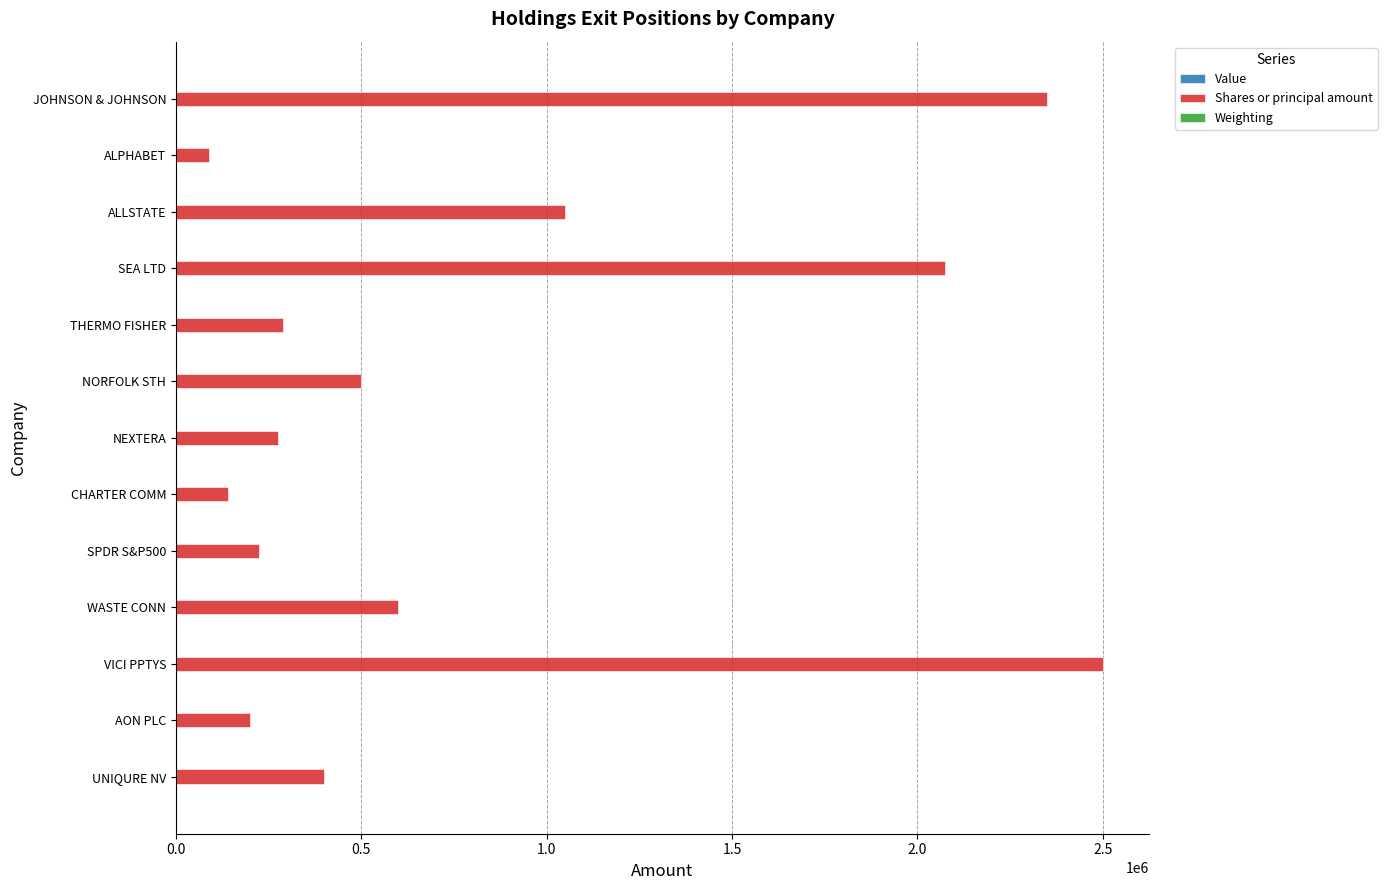

At which category is the sum across all series the highest?

VICI PPTYS